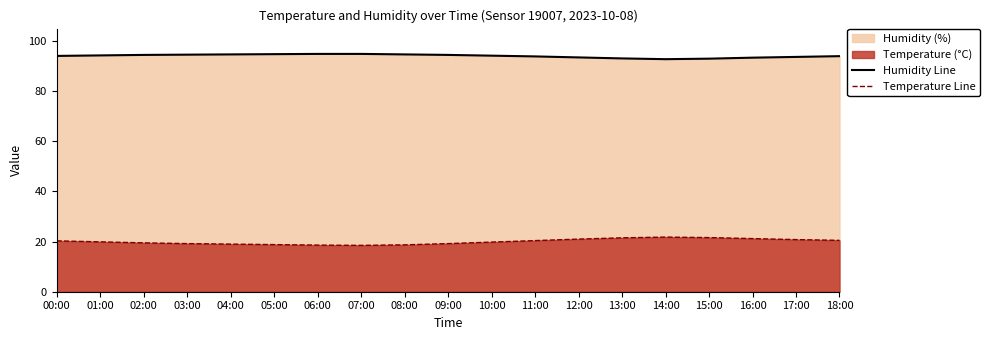

Is it true that Humidity Line equals 94.9 at 07:00?

True